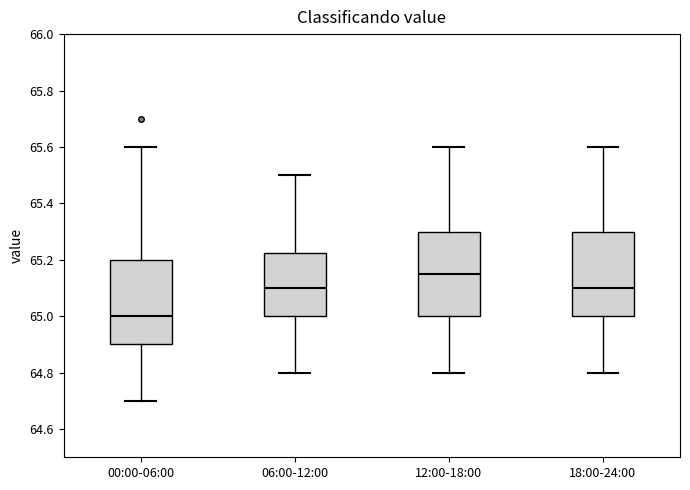

Where does the upper whisker of the box for 00:00-06:00 end on the y-axis? The values are not printed on the chart, so give them approximately, as read against the axis.

65.60